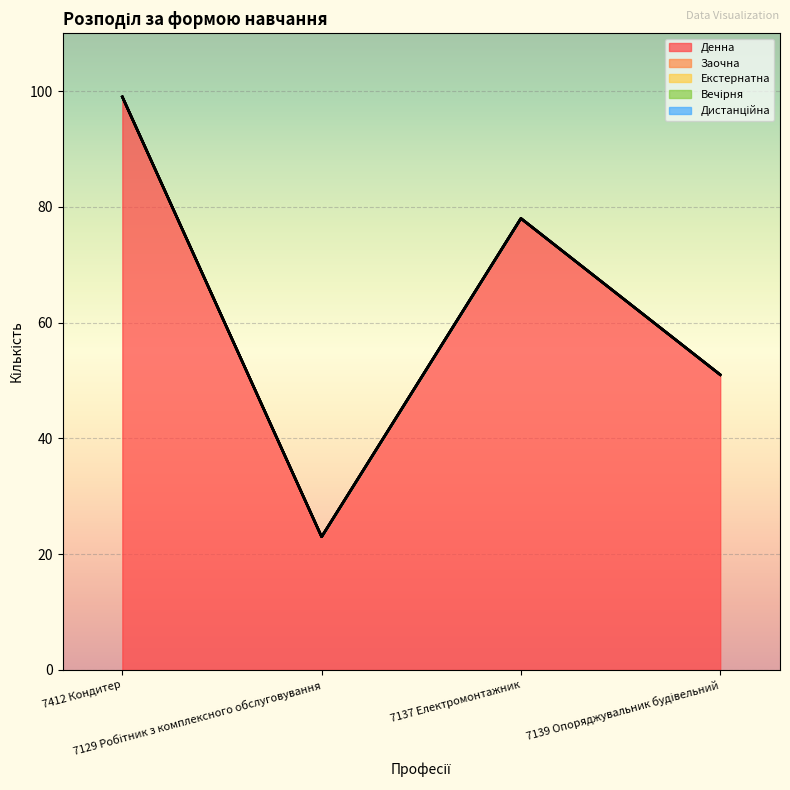

Reading left to right, extract all data points from this chart.

Денна: 7412 Кондитер=99	7129 Робітник з комплексного обслуговування=23	7137 Електромонтажник=78	7139 Опоряджувальник будівельний=51
Заочна: 7412 Кондитер=0	7129 Робітник з комплексного обслуговування=0	7137 Електромонтажник=0	7139 Опоряджувальник будівельний=0
Екстернатна: 7412 Кондитер=0	7129 Робітник з комплексного обслуговування=0	7137 Електромонтажник=0	7139 Опоряджувальник будівельний=0
Вечірня: 7412 Кондитер=0	7129 Робітник з комплексного обслуговування=0	7137 Електромонтажник=0	7139 Опоряджувальник будівельний=0
Дистанційна: 7412 Кондитер=0	7129 Робітник з комплексного обслуговування=0	7137 Електромонтажник=0	7139 Опоряджувальник будівельний=0